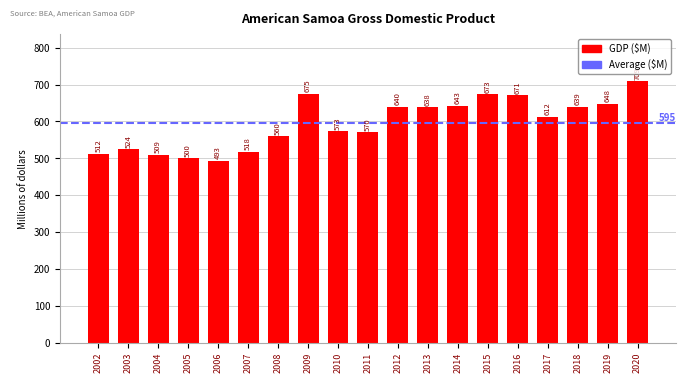

What is the value of the 6th bar from the left?

518